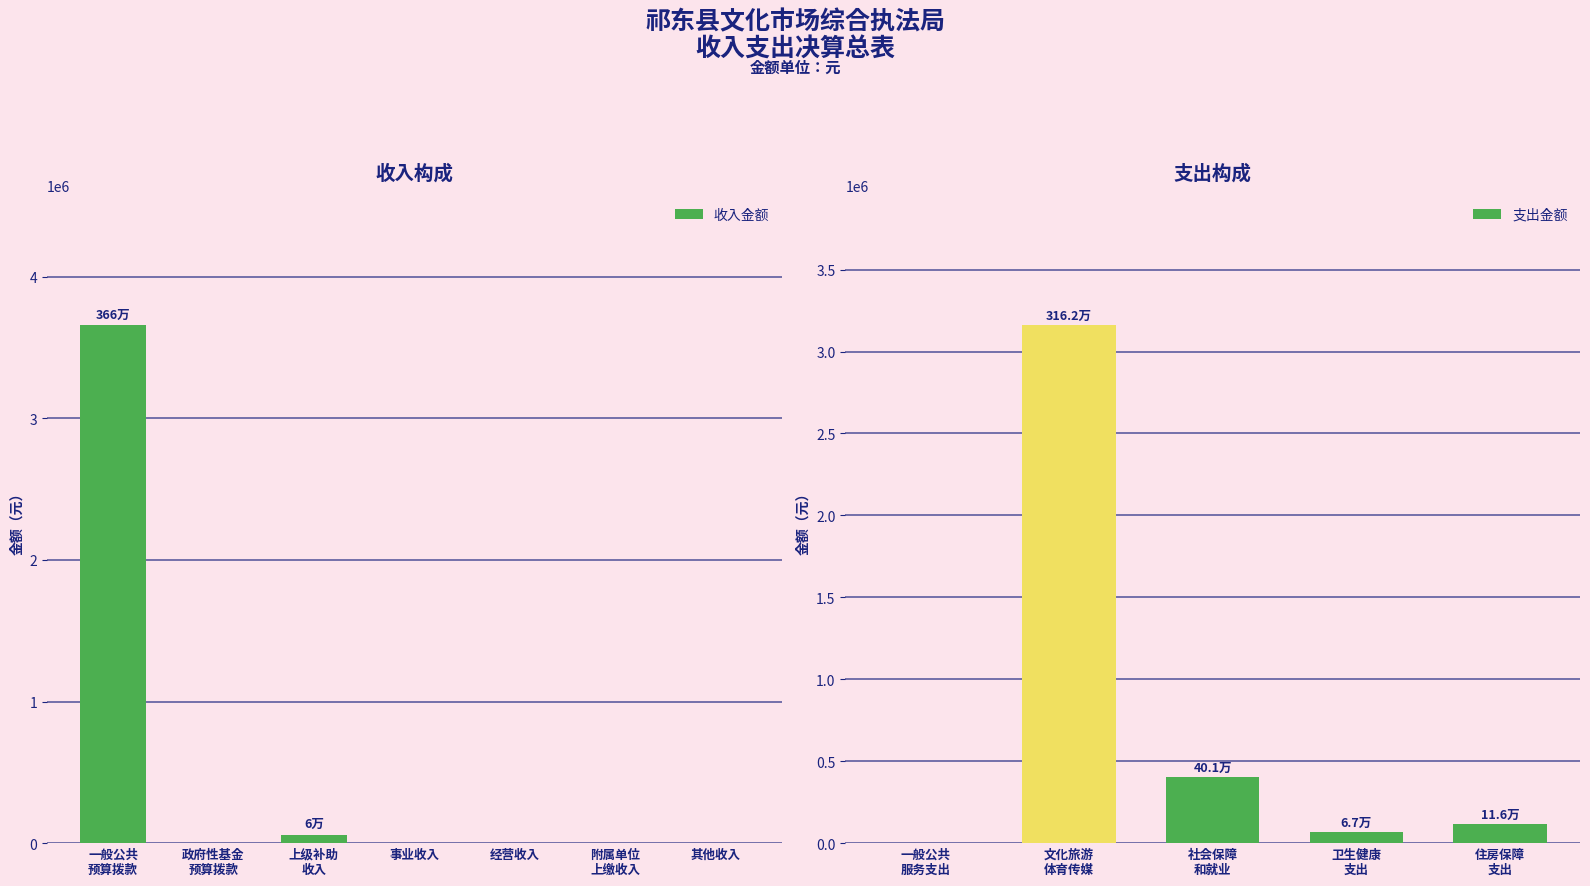

What is the sum of all 收入金额 values?

3718721